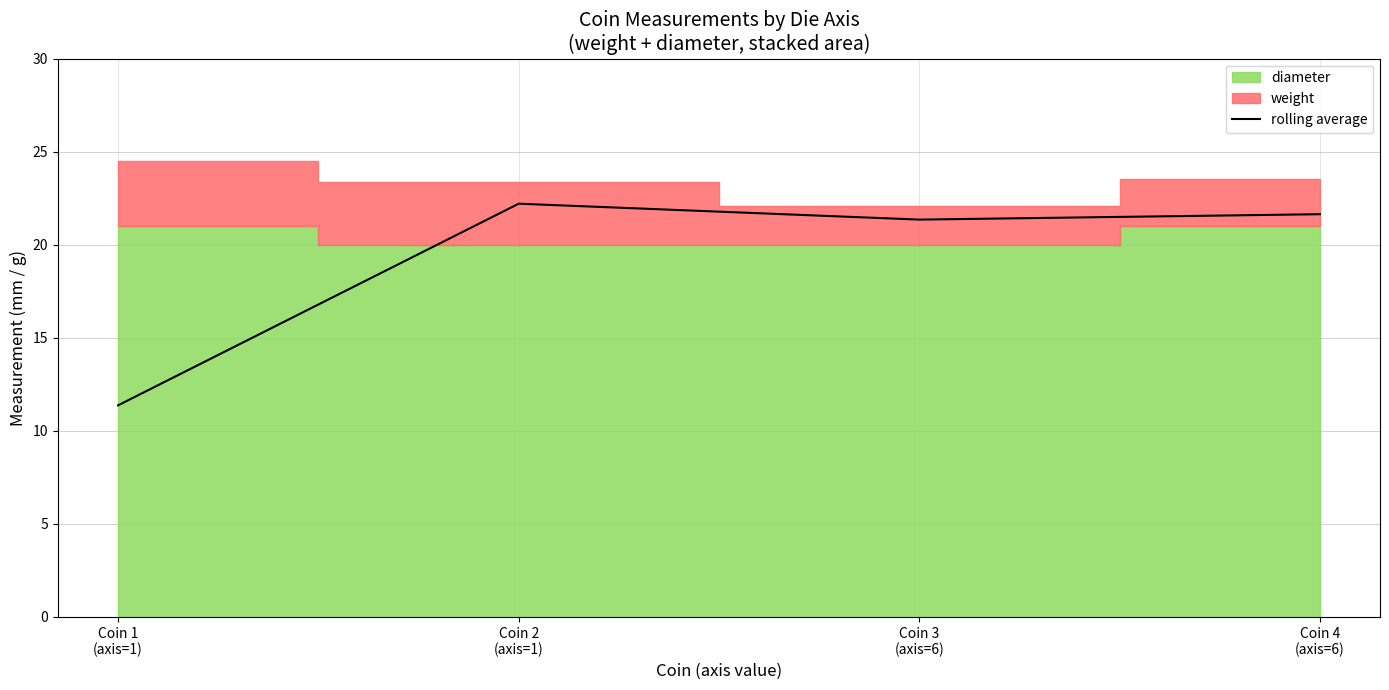

Reading right to left, list all the values displayed in this chart.

Coin 4
(axis=6)=21.6	Coin 3
(axis=6)=21.4	Coin 2
(axis=1)=22.2	Coin 1
(axis=1)=11.4